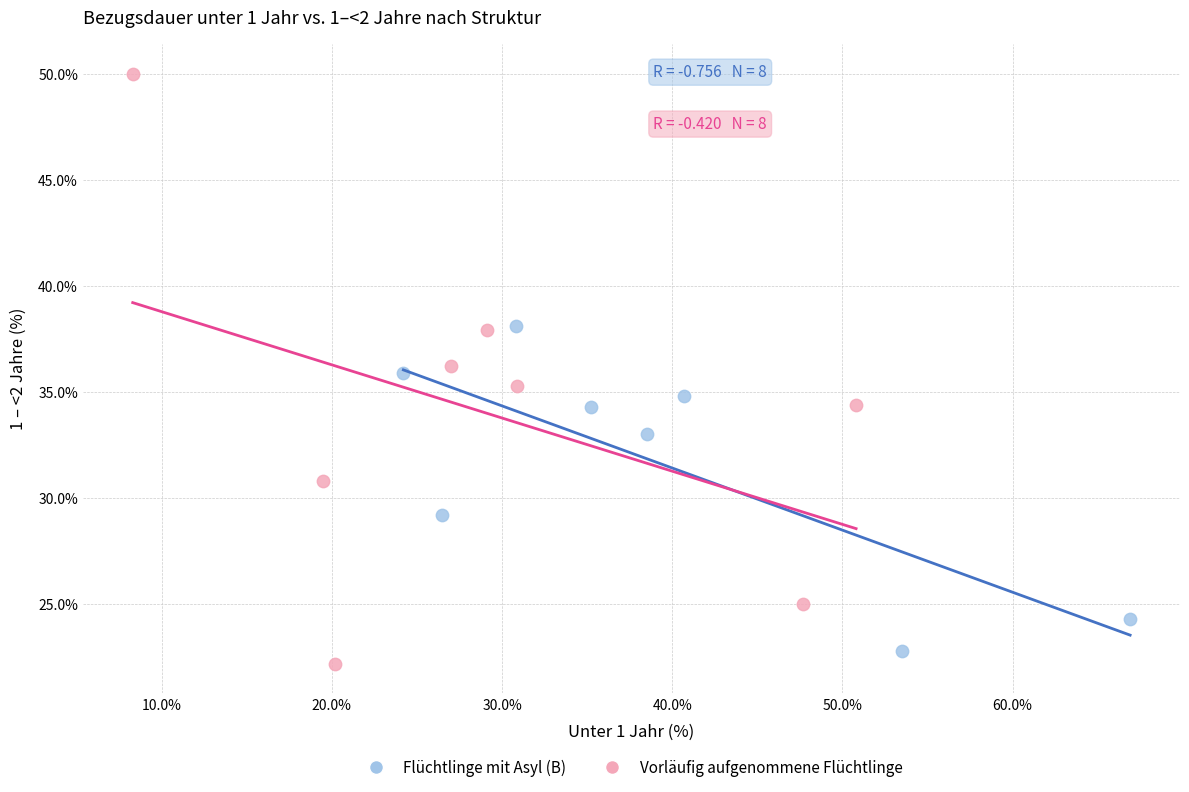

Which series contains the highest Y value?

Vorläufig aufgenommene Flüchtlinge